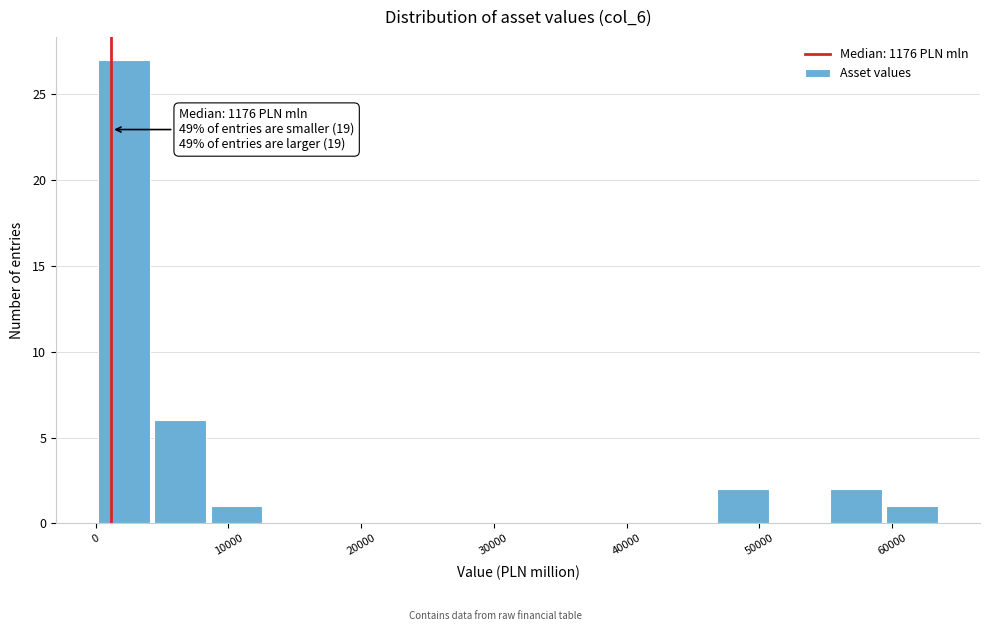

Over which range of the x-axis is the bar tallest?

0 to 4000